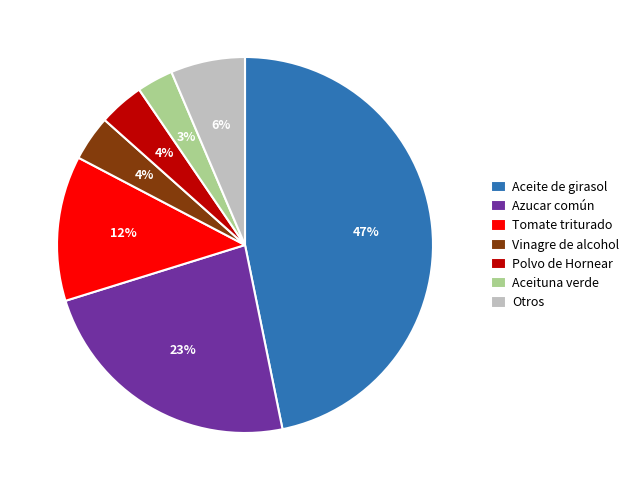

Combined, do Otros and Aceite de girasol account for over 50%?

Yes